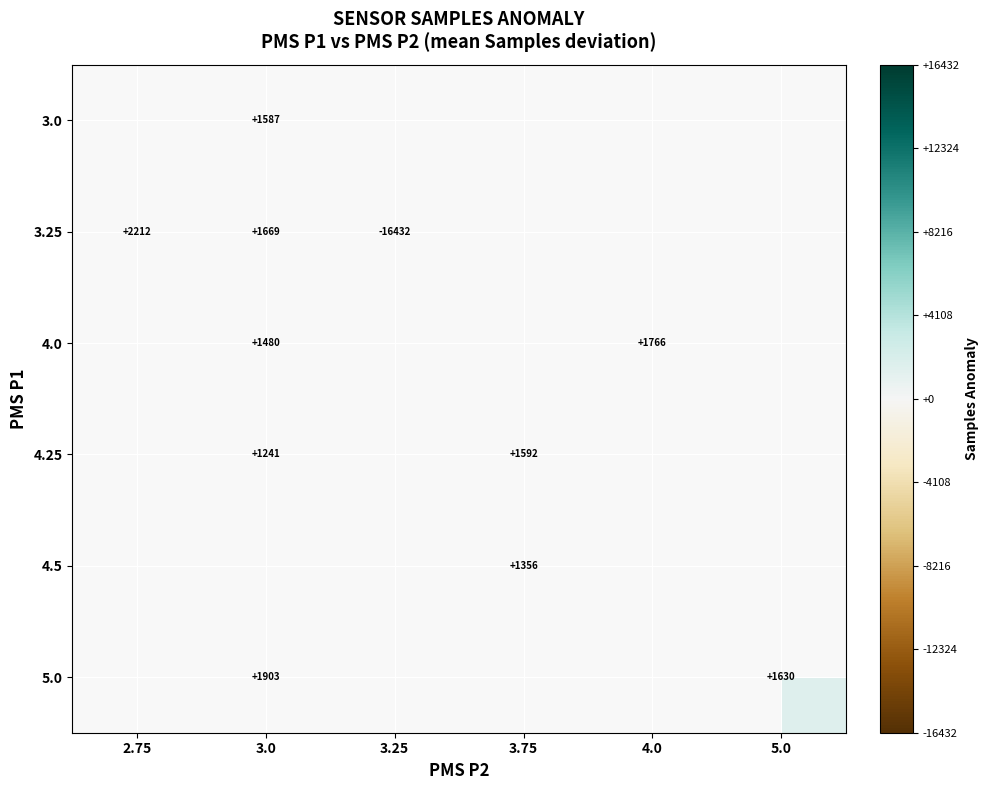

What is the greatest value displayed?

2211.6